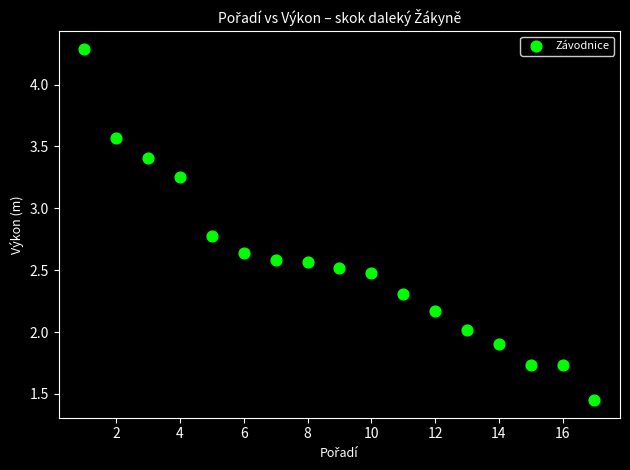

What is the range of X values (max minus min)?

16.0